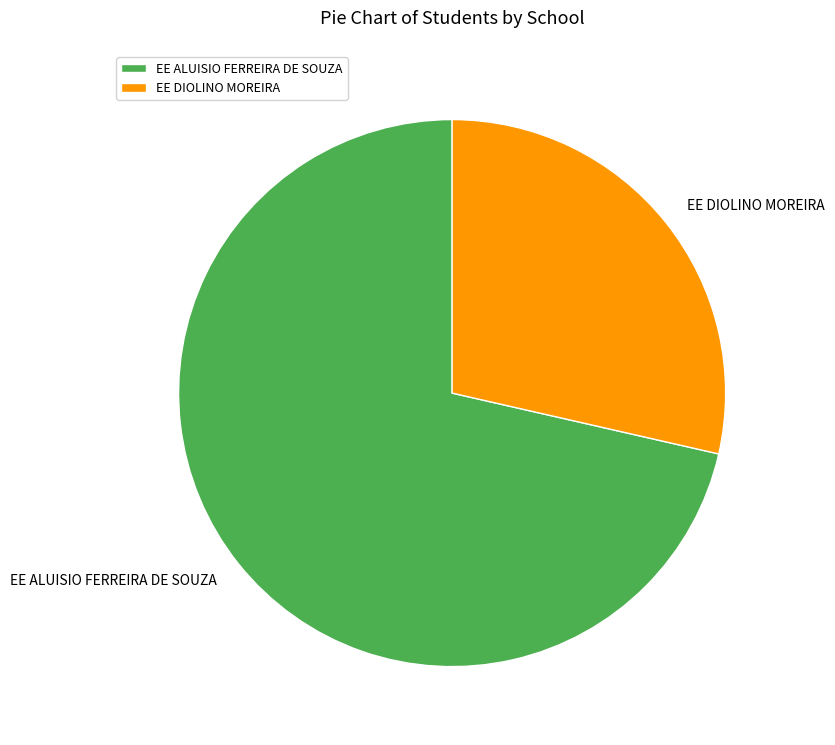

Combined, do EE DIOLINO MOREIRA and EE ALUISIO FERREIRA DE SOUZA account for over 50%?

Yes